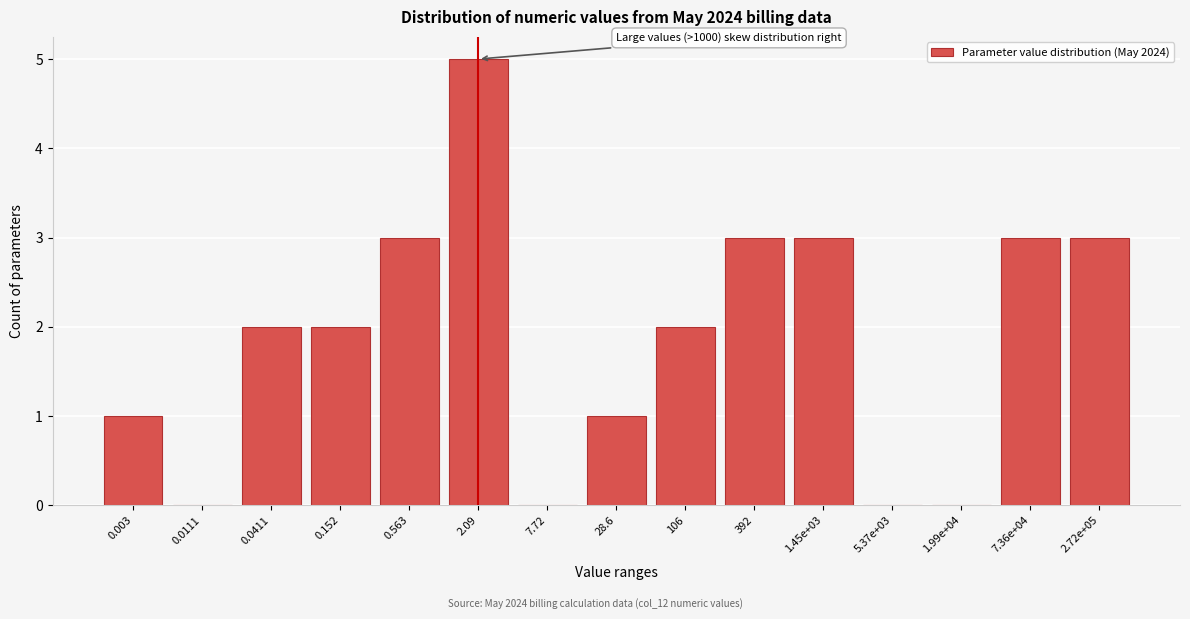

Reading right to left, what are all the values shown in this chart?

2.72e+05=3	7.36e+04=3	1.99e+04=0	5.37e+03=0	1.45e+03=3	392=3	106=2	28.6=1	7.72=0	2.09=5	0.563=3	0.152=2	0.0411=2	0.0111=0	0.003=1